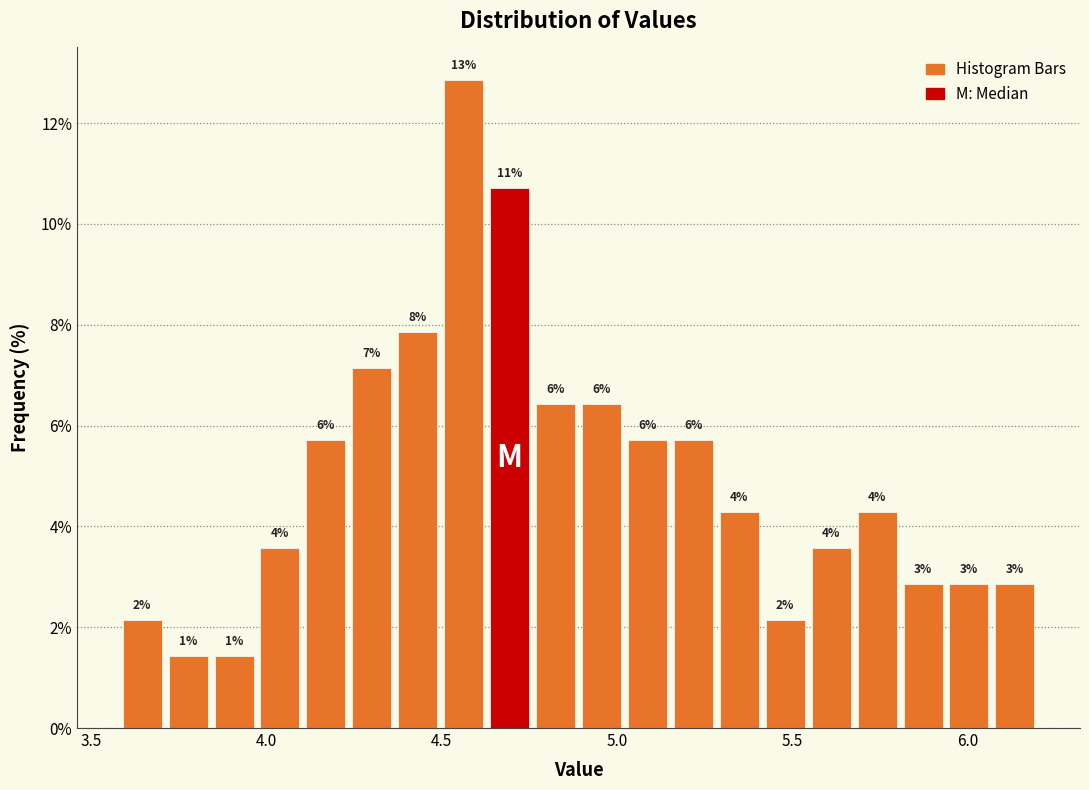

Read against the x-axis, roughly where is the centre of the tallest bar?

4.55